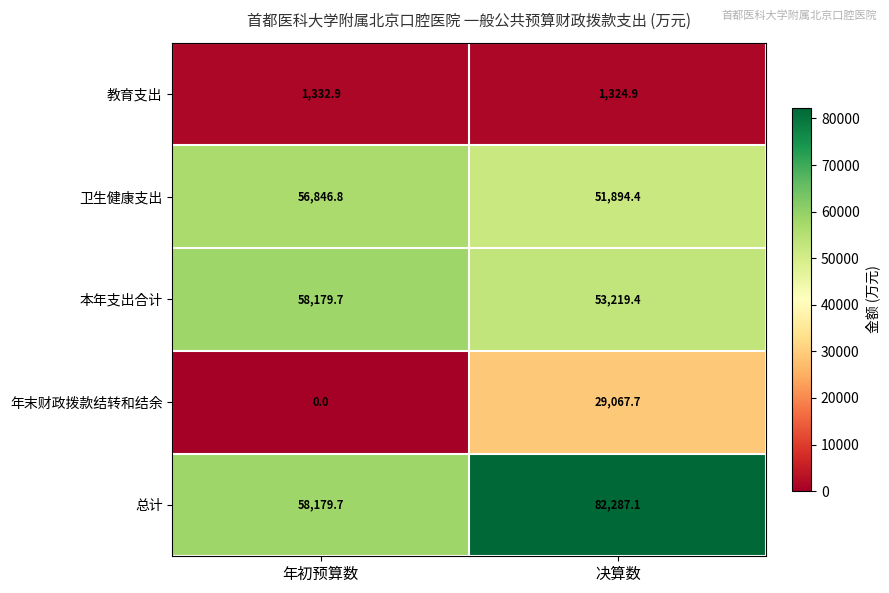

Which category has the lowest value in the 总计 series?

年初预算数